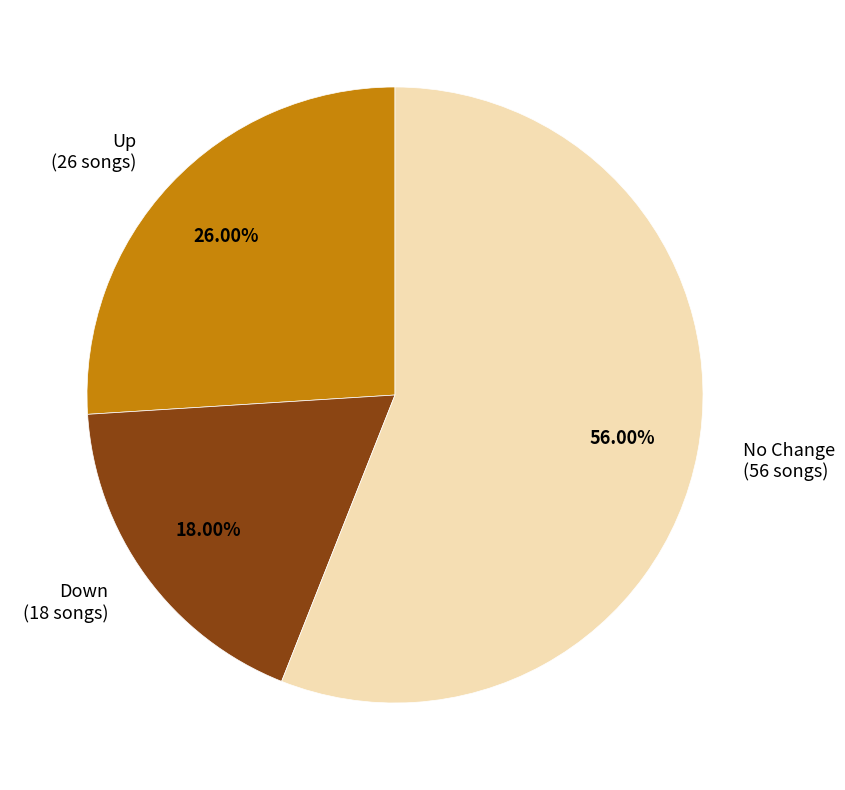

Count the number of slices in the pie.

3